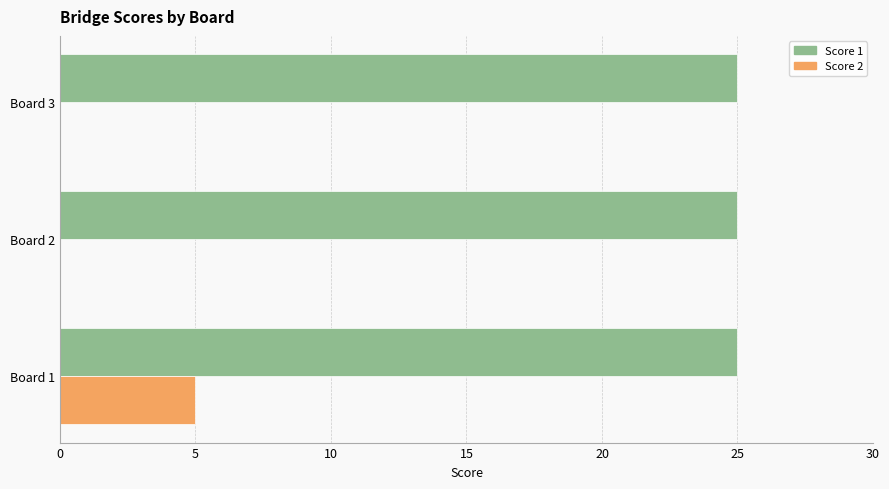

True or false: Score 2 has a value of 0 at Board 2.

True